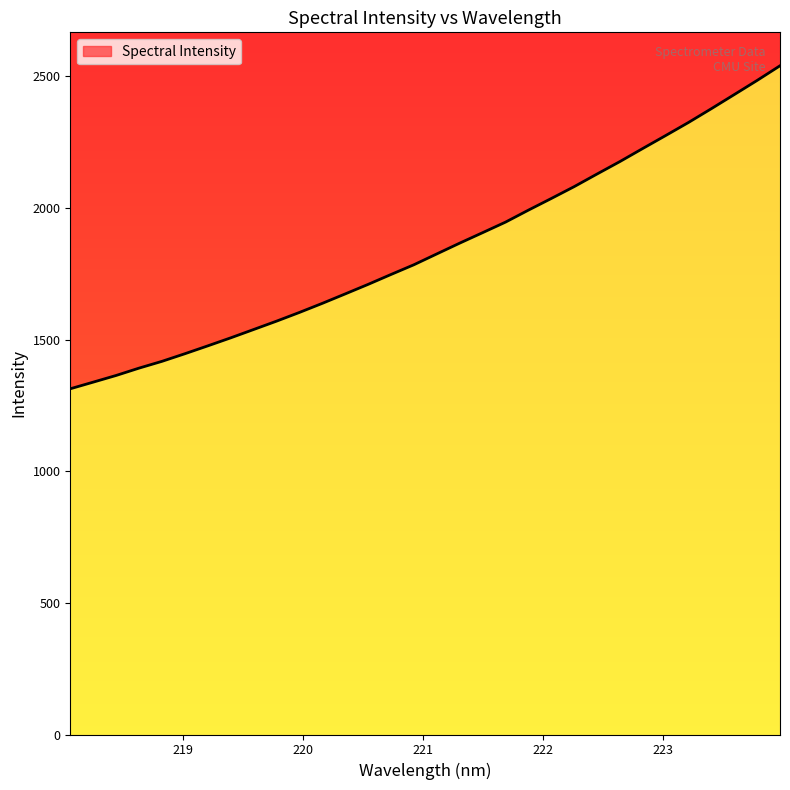

What is the smallest value displayed?

1313.1